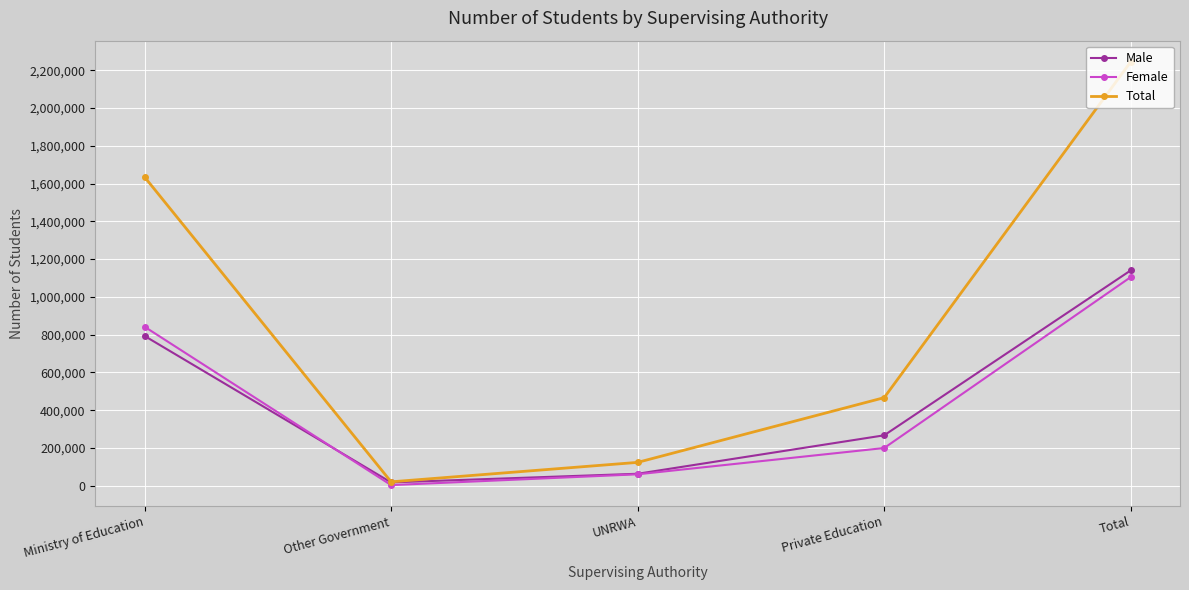

List the labels in order of Female value, largest first.

Total, Ministry of Education, Private Education, UNRWA, Other Government